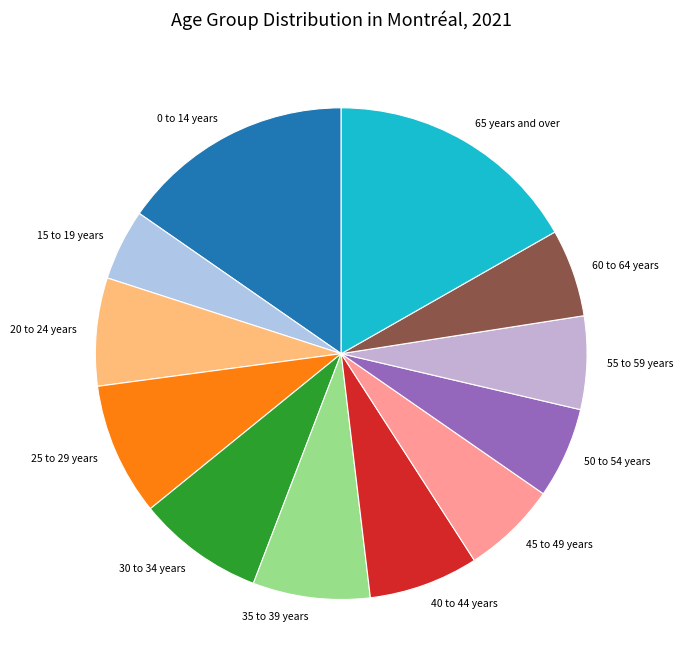

Which has a higher value, 60 to 64 years or 20 to 24 years?

20 to 24 years